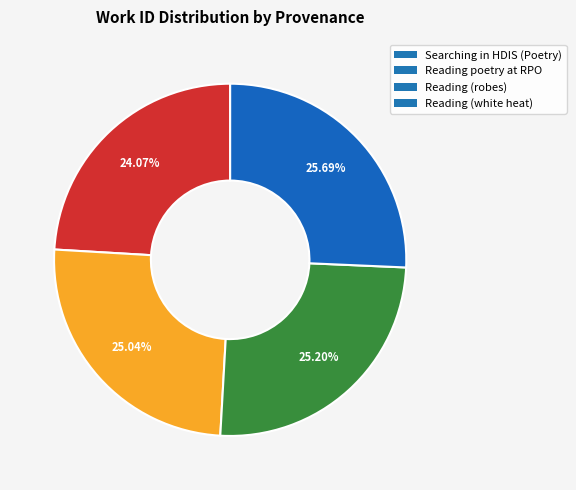

Is it true that Reading poetry at RPO is 25% of the pie?

True